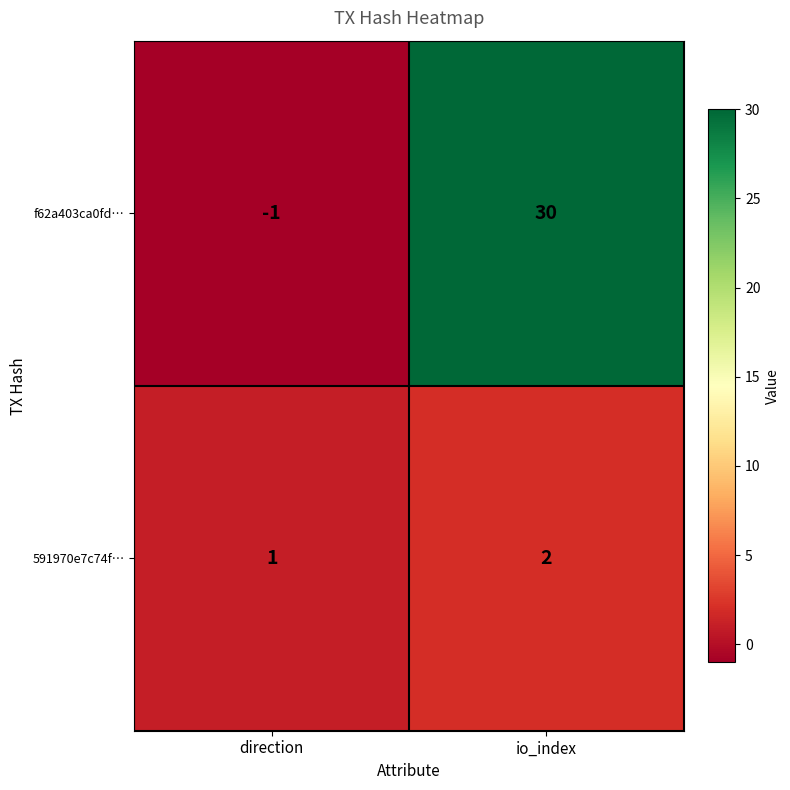

What is the maximum value for f62a403ca0fd…?

30